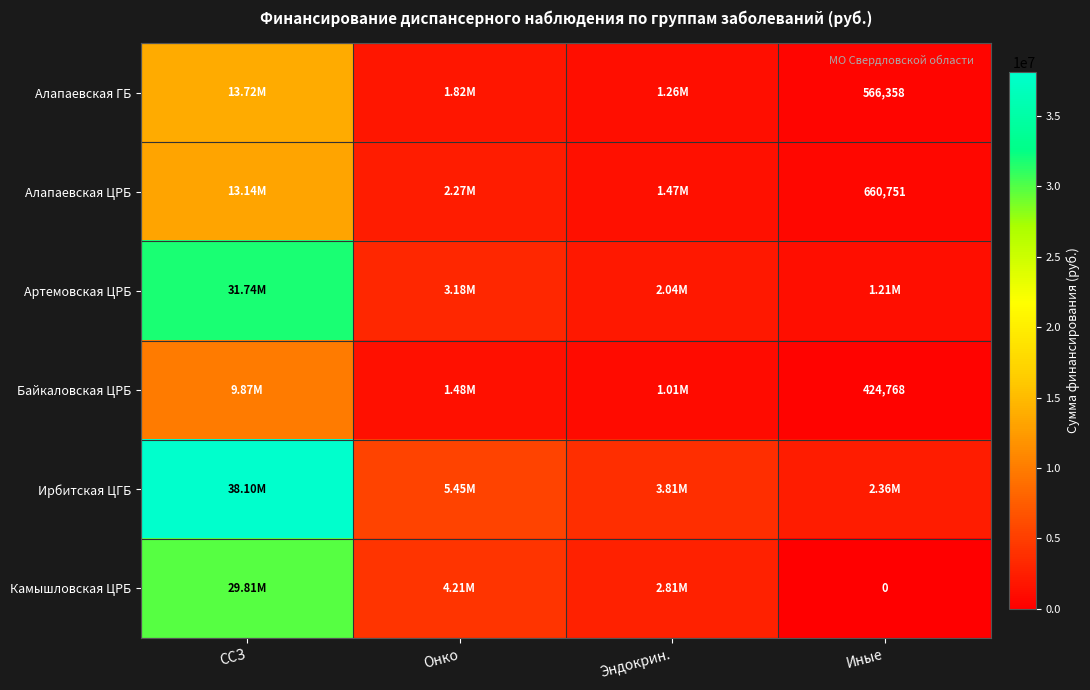

What is the minimum value for Ирбитская ЦГБ?

2359824.8